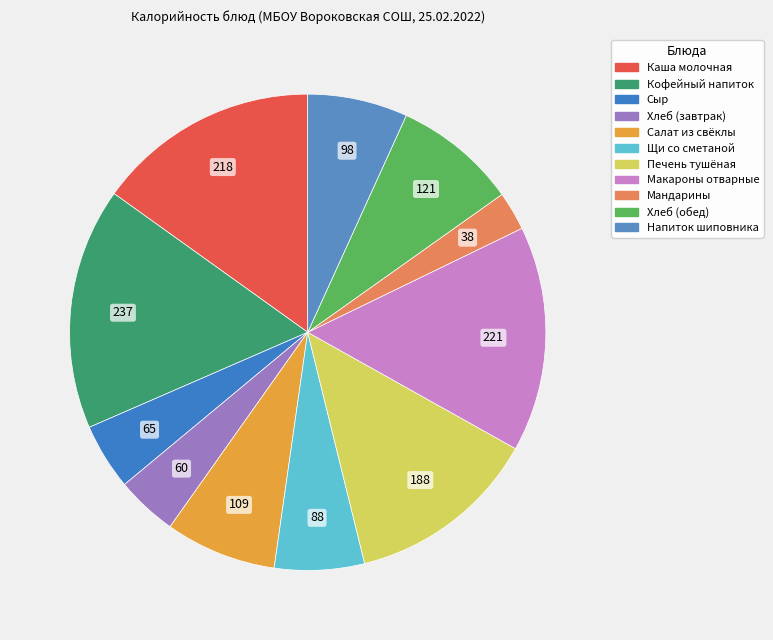

Combined, what portion of the pie is Сыр and Кофейный напиток?

20.9%